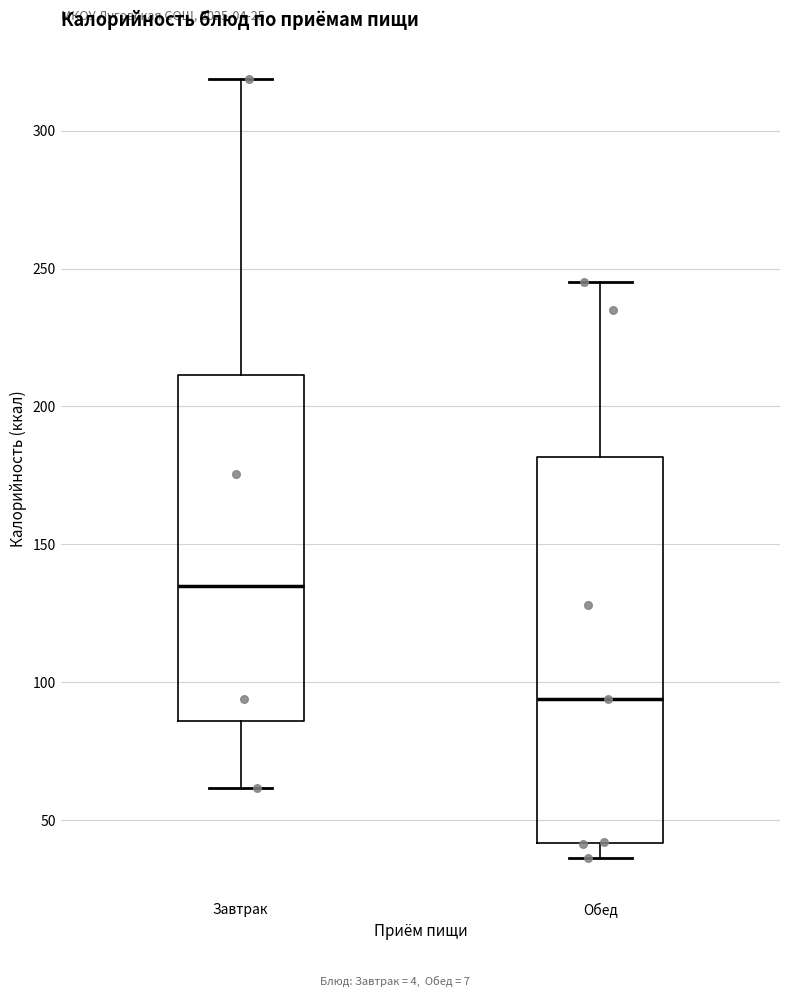

Which box is the tallest, from its lower edge to its upper edge?

Обед